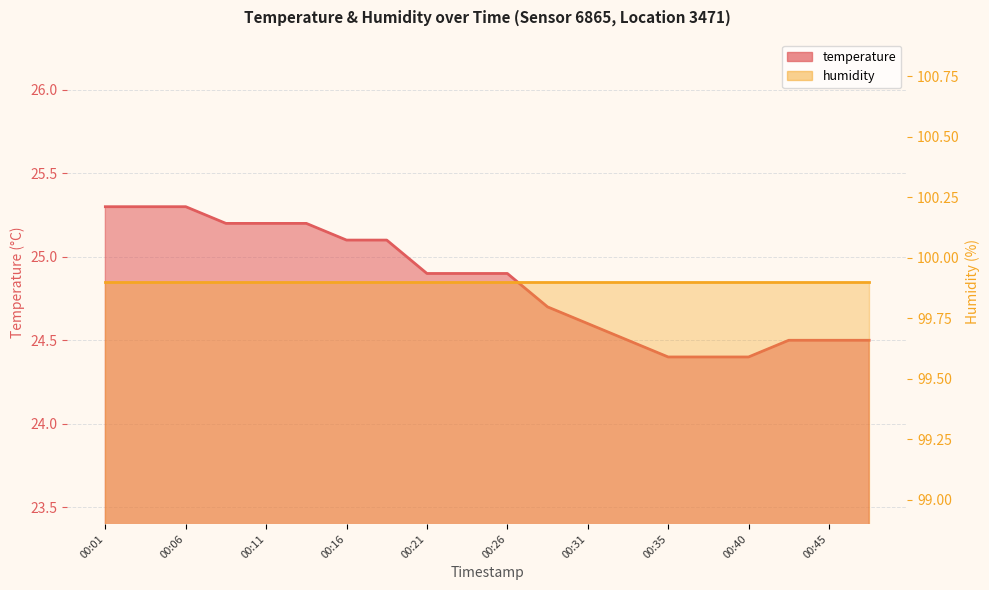

Rank the categories by value from highest to lowest.

00:01, 00:04, 00:06, 00:09, 00:11, 00:14, 00:16, 00:18, 00:21, 00:23, 00:26, 00:28, 00:31, 00:33, 00:43, 00:45, 00:48, 00:35, 00:38, 00:40